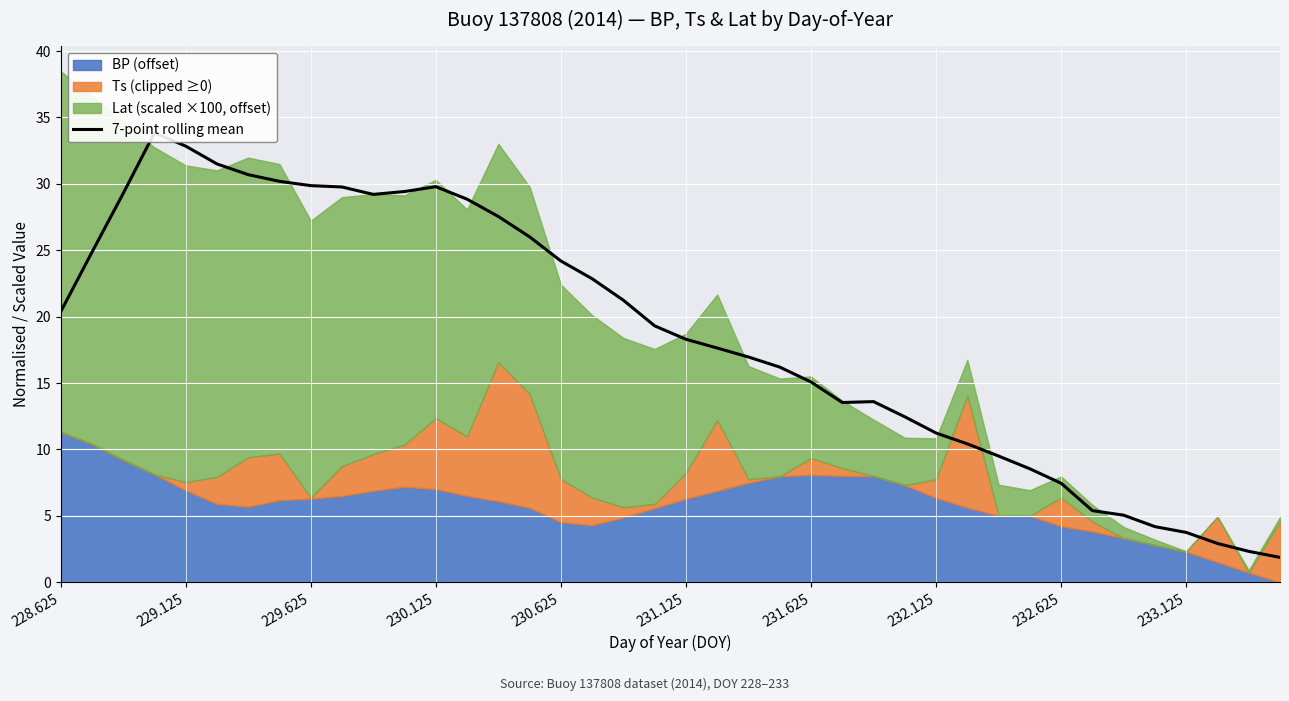

Reading right to left, transcribe all the data shown in this chart.

1.9	2.3	2.9	3.7	4.2	5.0	5.4	7.4	8.5	9.5	10.4	11.2	12.5	13.6	13.5	15.1	16.2	17.0	17.6	18.3	19.3	21.2	22.9	24.2	26.0	27.5	28.8	29.8	29.4	29.2	29.8	29.9	30.2	30.7	31.5	32.8	33.8	29.3	24.8	20.4